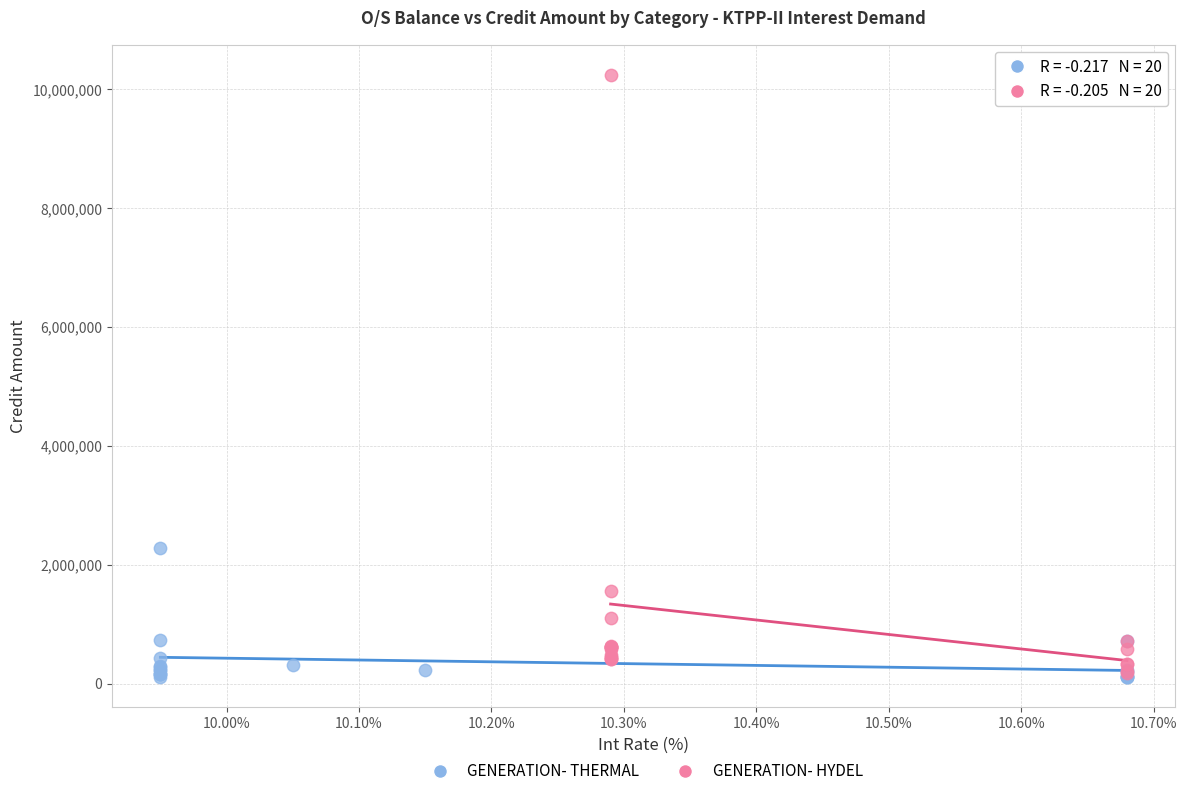

Which series reaches the maximum Y coordinate?

GENERATION- HYDEL